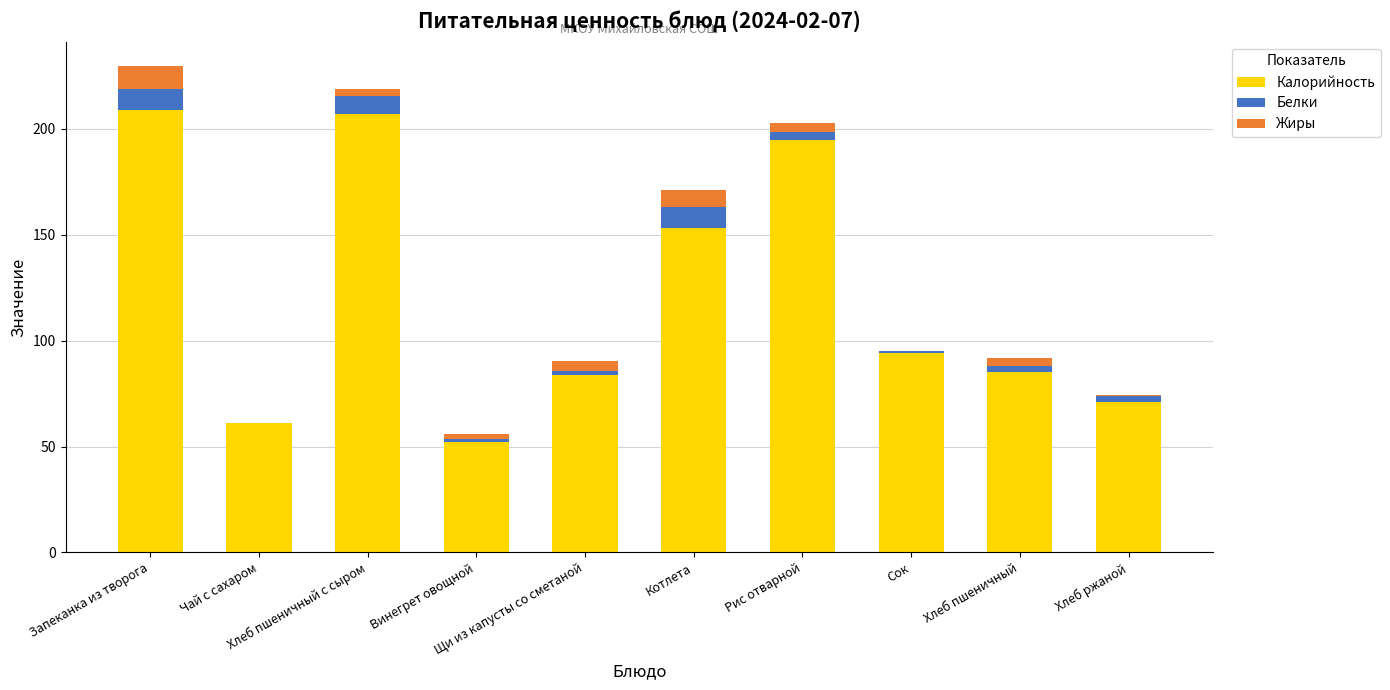

What is the sum of all Калорийность values?

1210.9